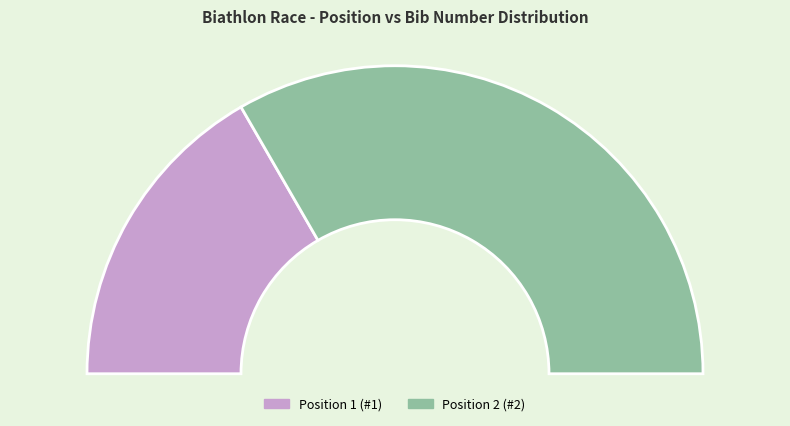

To the nearest percent, what percentage of the pie is 2?

67%